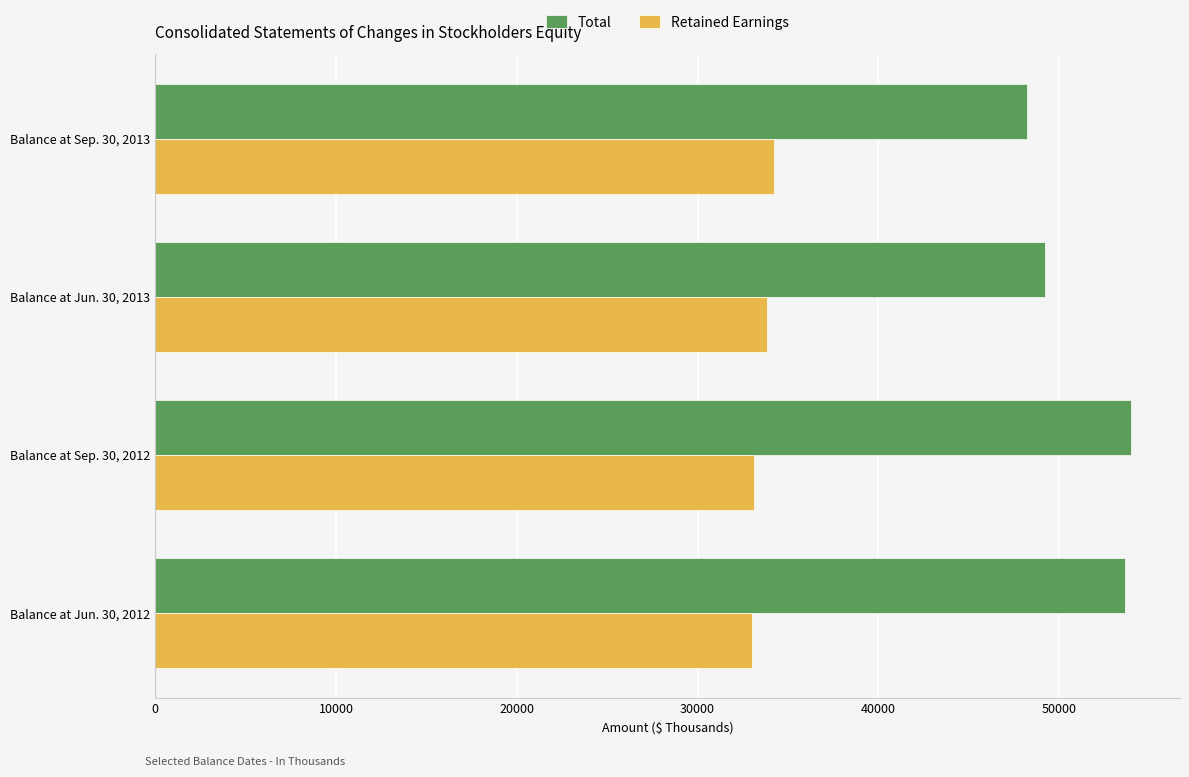

What is the total value across all series at Balance at Jun. 30, 2012?

86640